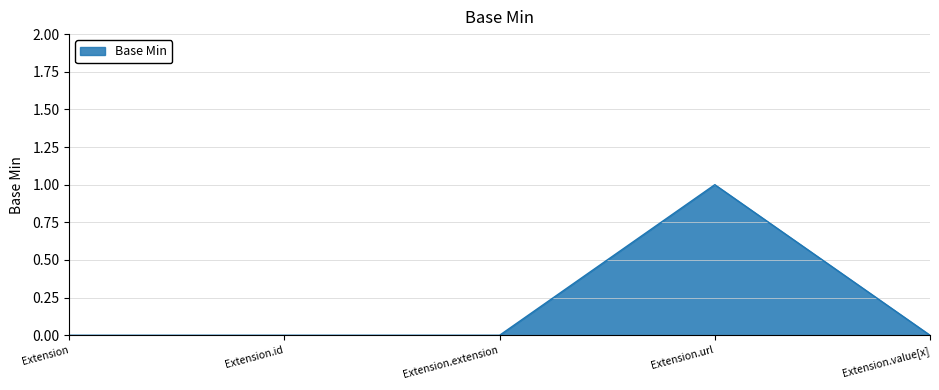

Reading right to left, transcribe all the data shown in this chart.

Extension.value[x]=0	Extension.url=1	Extension.extension=0	Extension.id=0	Extension=0